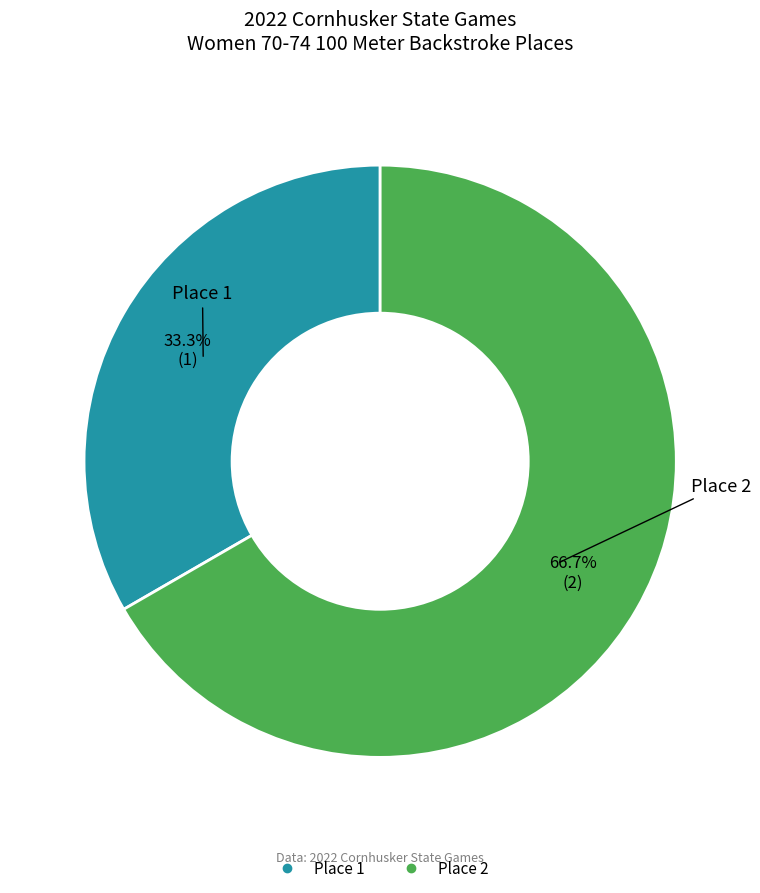

Is there any slice that represents more than half of the pie?

Yes